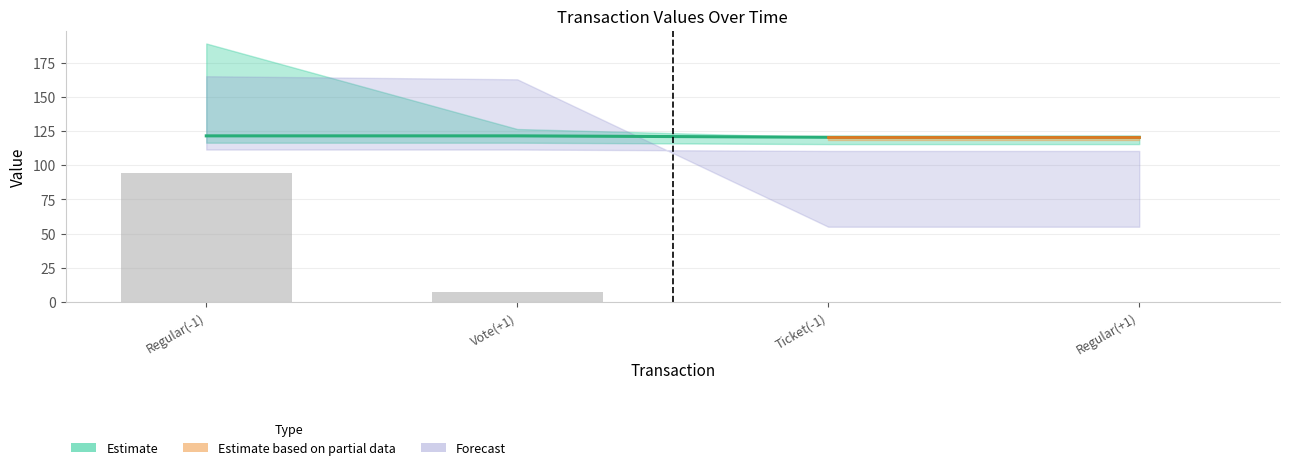

What is the label of the 1st bar from the right?

Regular(+1)